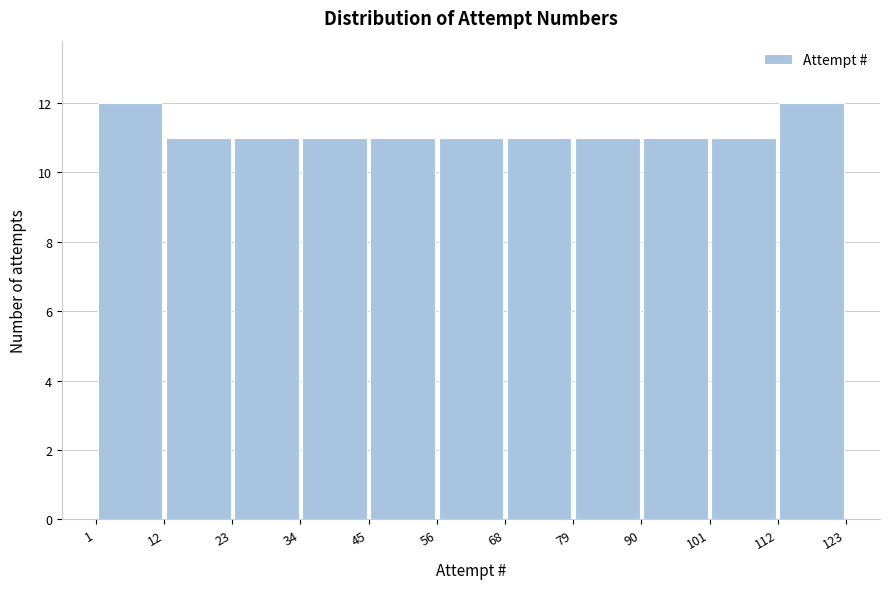

How tall is the bar that spans 1 to 12 on the x-axis? The values are not printed on the chart, so give them approximately, as read against the axis.

12